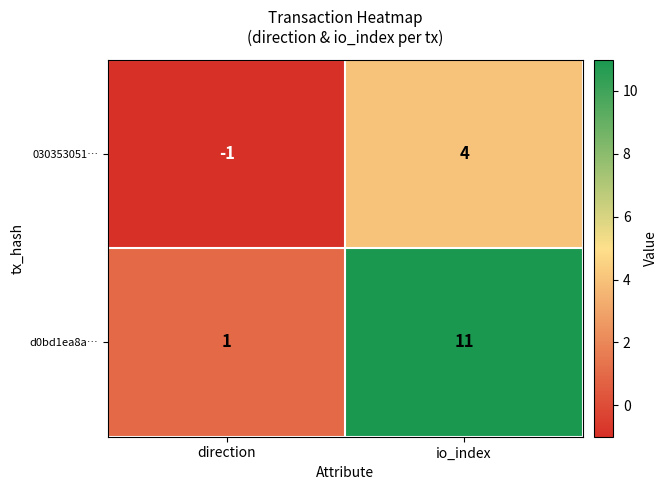

At which category does the chart reach its minimum across all series?

direction